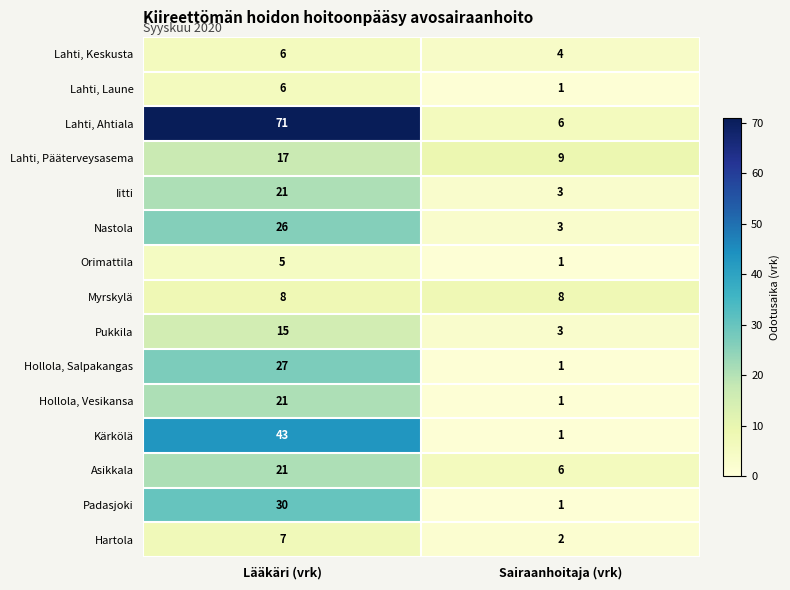

Read the Lahti, Ahtiala value at Lääkäri (vrk), to the nearest 10.

70